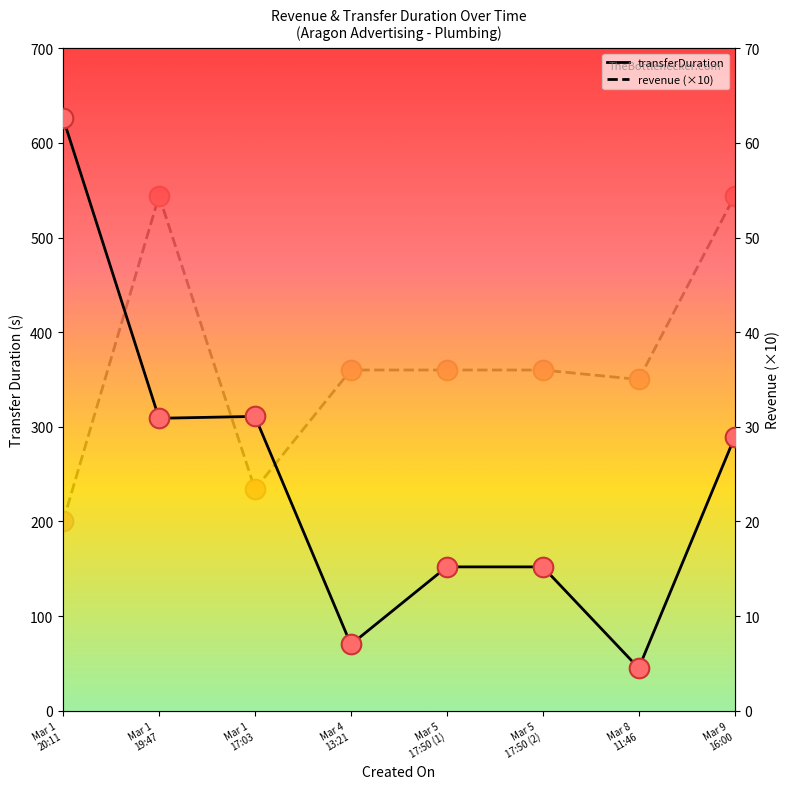

Which series has the widest spread of Y values?

transferDuration